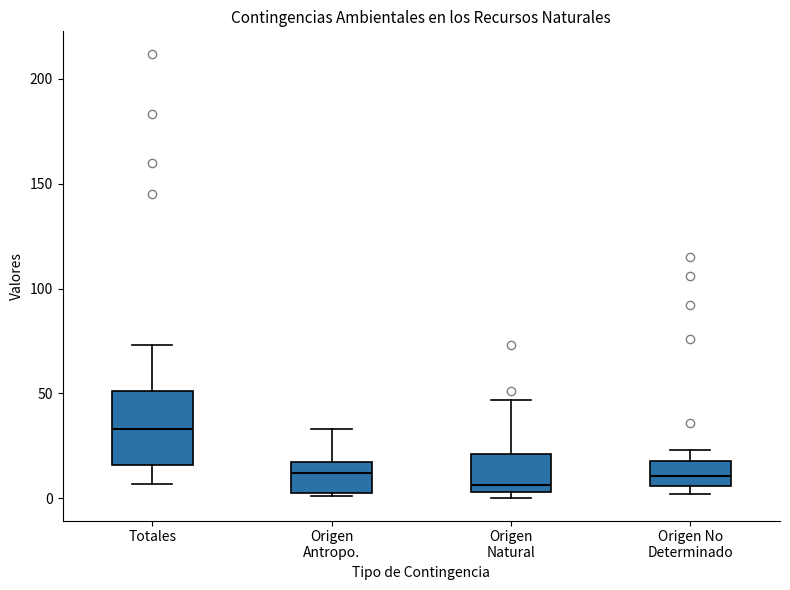

Which box is the tallest, from its lower edge to its upper edge?

Totales